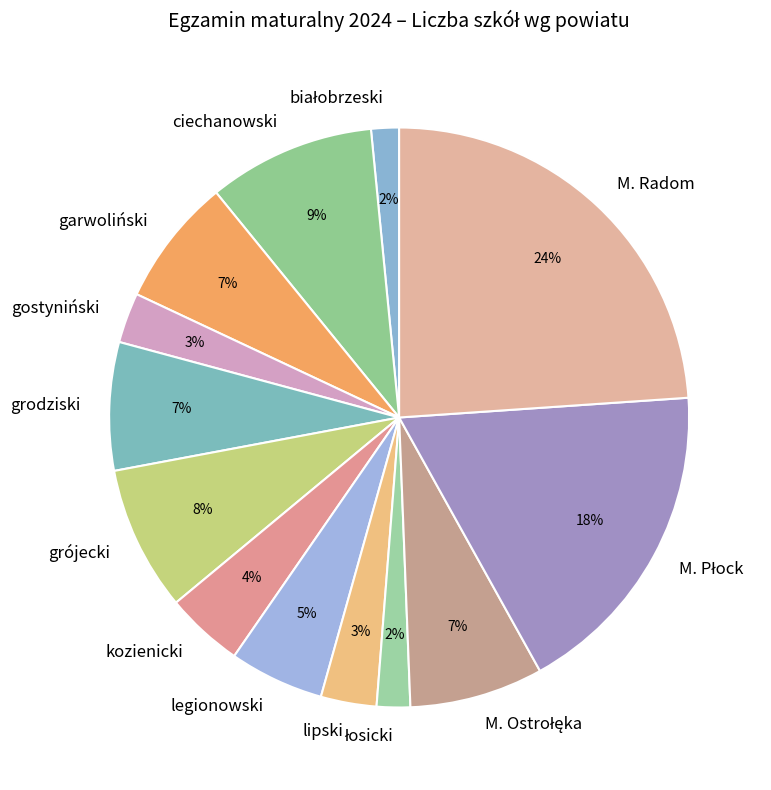

Count the number of slices in the pie.

13